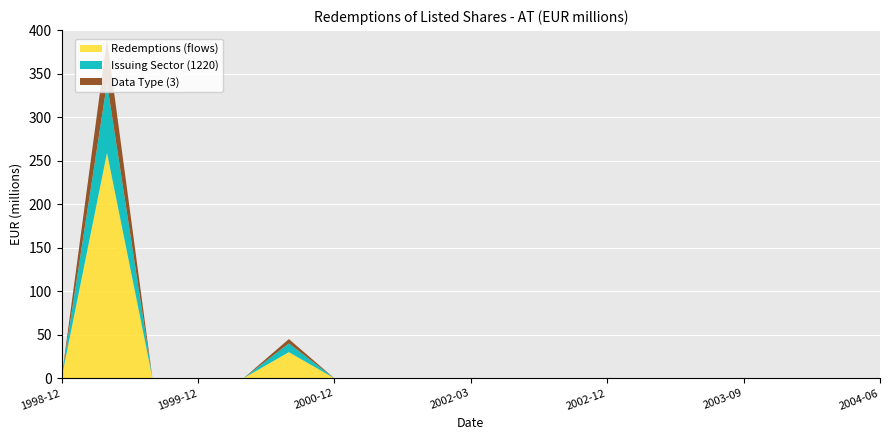

Reading right to left, list all the values displayed in this chart.

Redemptions (OBS_VALUE): 0	0	0	0	0	0	0	0	0	0	0	0	0	30	0	259	0
Issuing Sector (1220): 1220	1220	1220	1220	1220	1220	1220	1220	1220	1220	1220	1220	1220	1220	1220	1220	1220
Data Type (3): 3	3	3	3	3	3	3	3	3	3	3	3	3	3	3	3	3